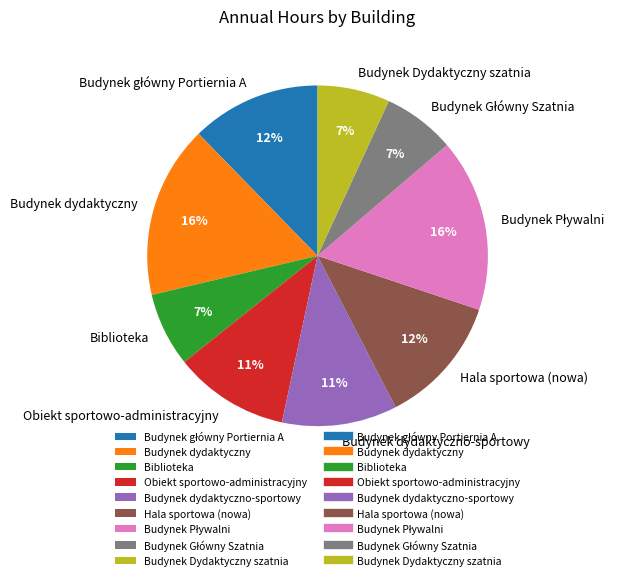

How many slices are in this pie chart?

9